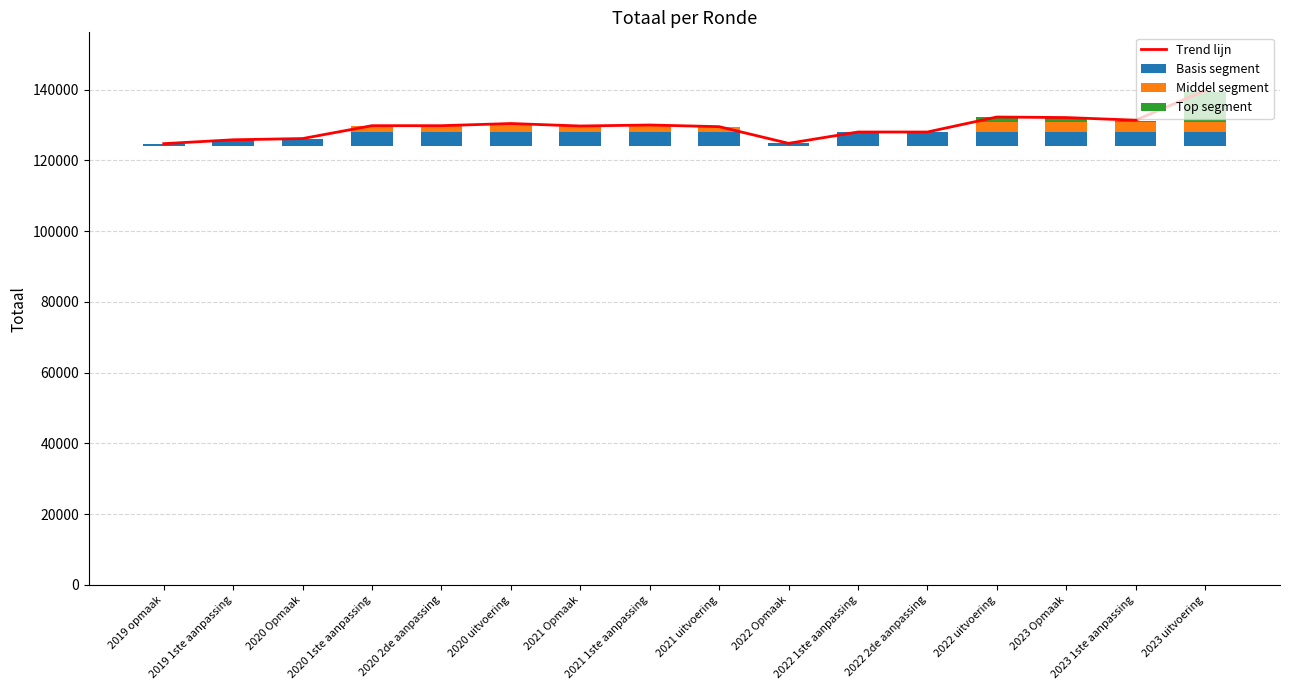

Are the bars horizontal?

No